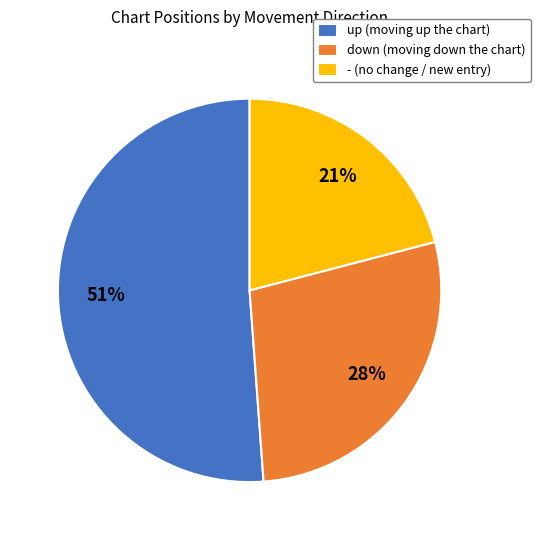

True or false: down accounts for 28% of the total.

True